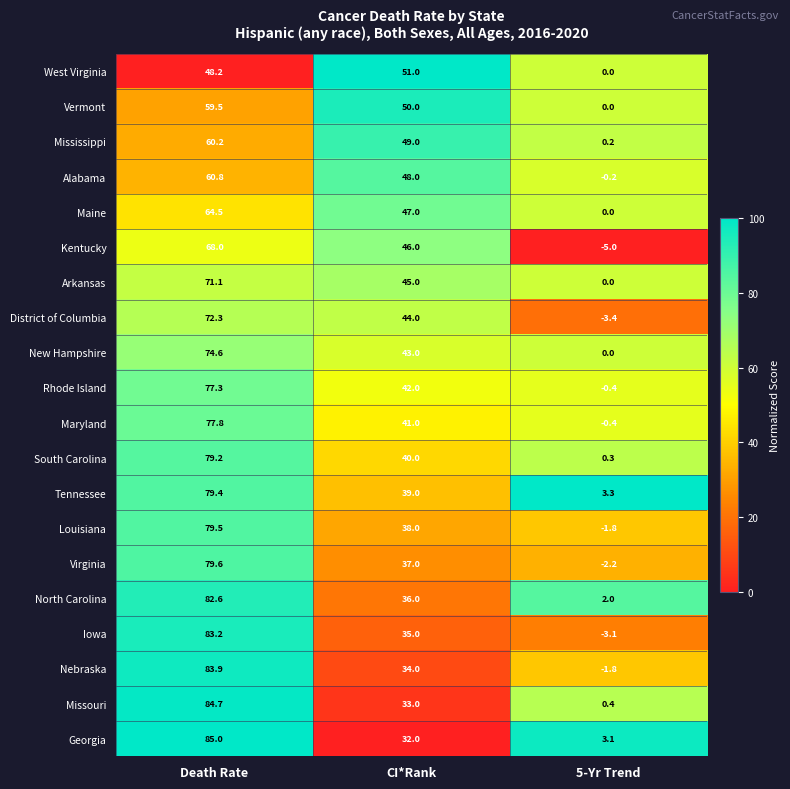

True or false: District of Columbia has a value of 34.7 at Death Rate.

False